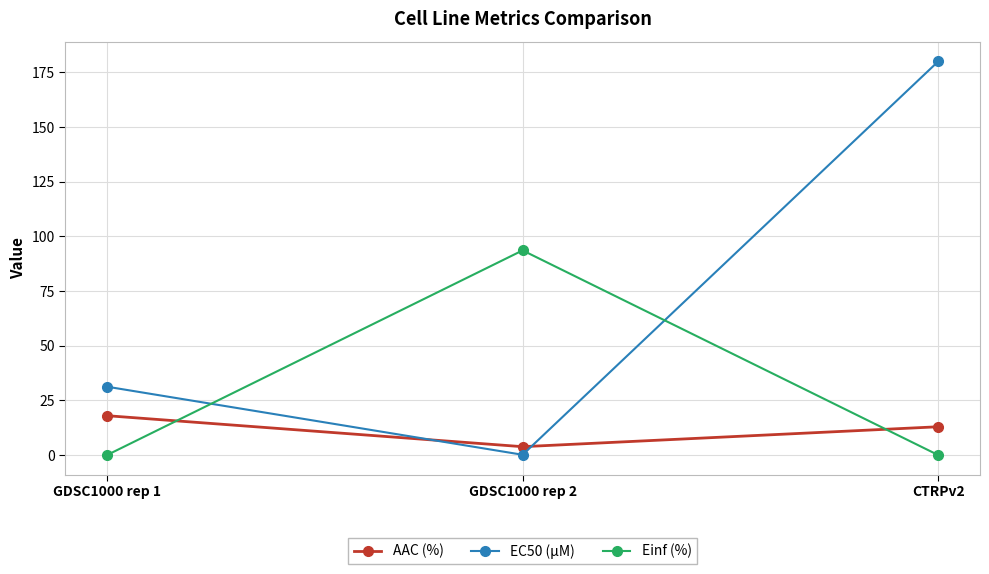

Reading left to right, list all the values displayed in this chart.

AAC (%): 18.0	3.9	13.0
EC50 (µM): 31.3	0.2	180.0
Einf (%): 0.0	93.6	0.0